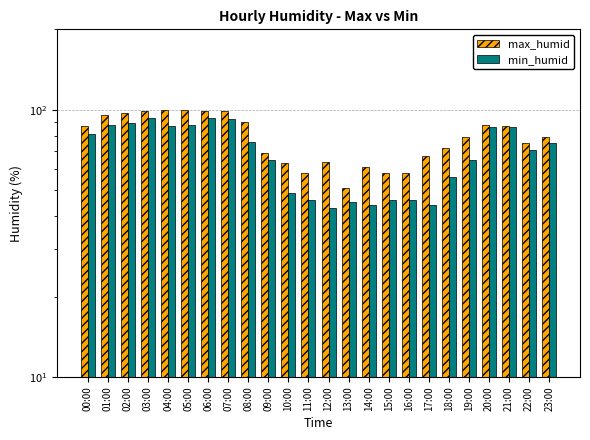

Which has a higher value, 03:00 or 07:00?

03:00